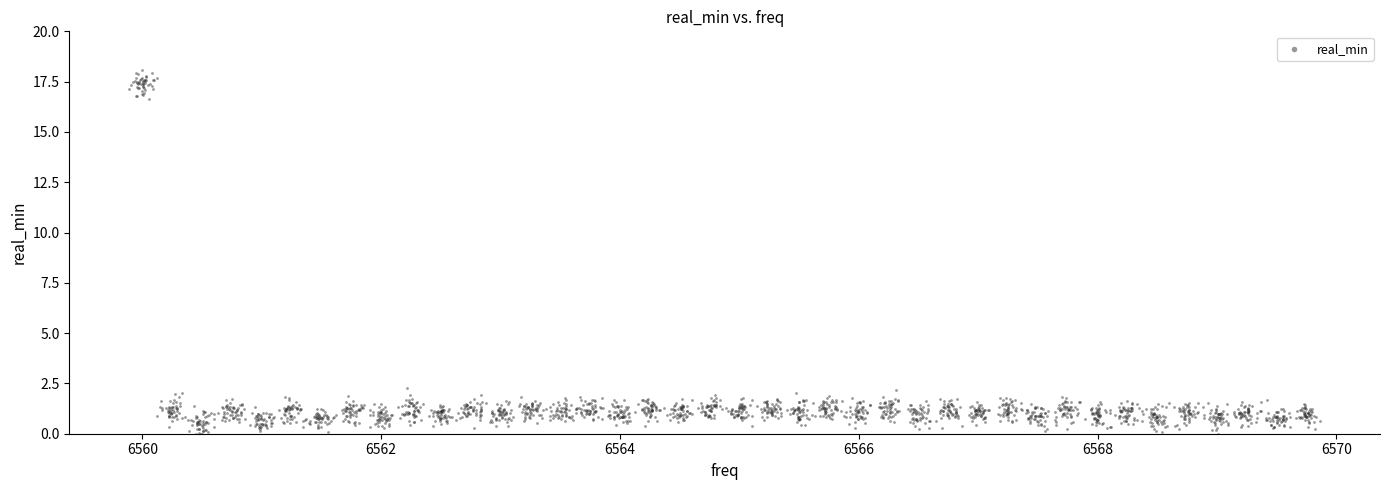

What is the range of X values (max minus min)?

10.0